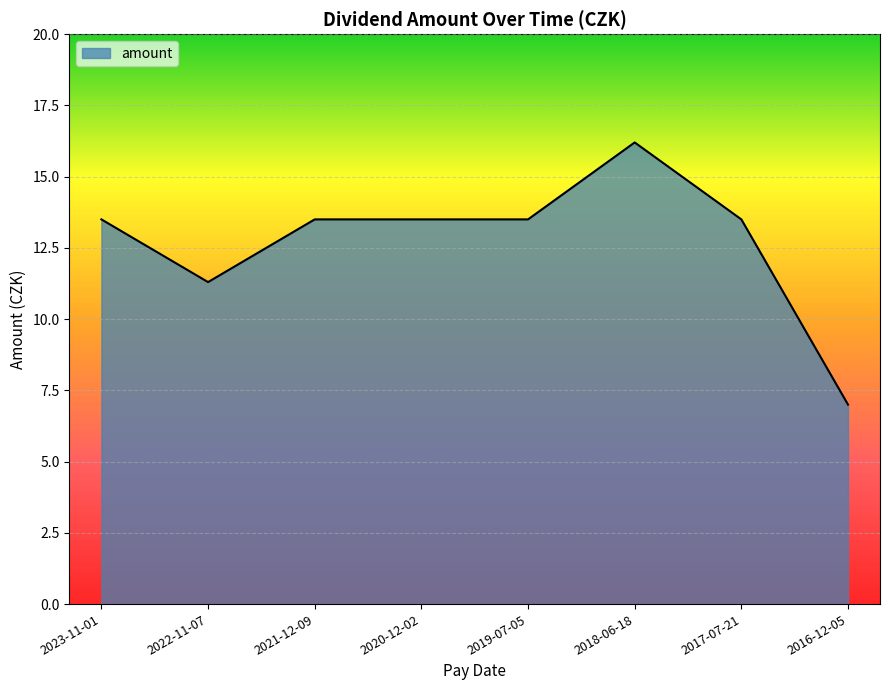

What is the smallest value displayed?

7.0